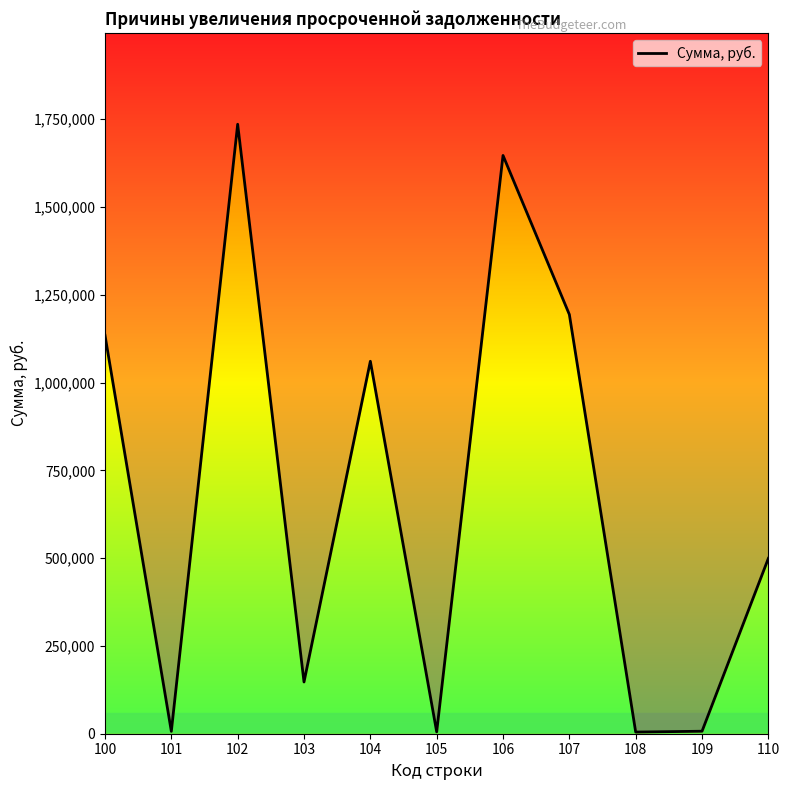

How many interior local peaks (higher than both neighbors) does the data have?

3